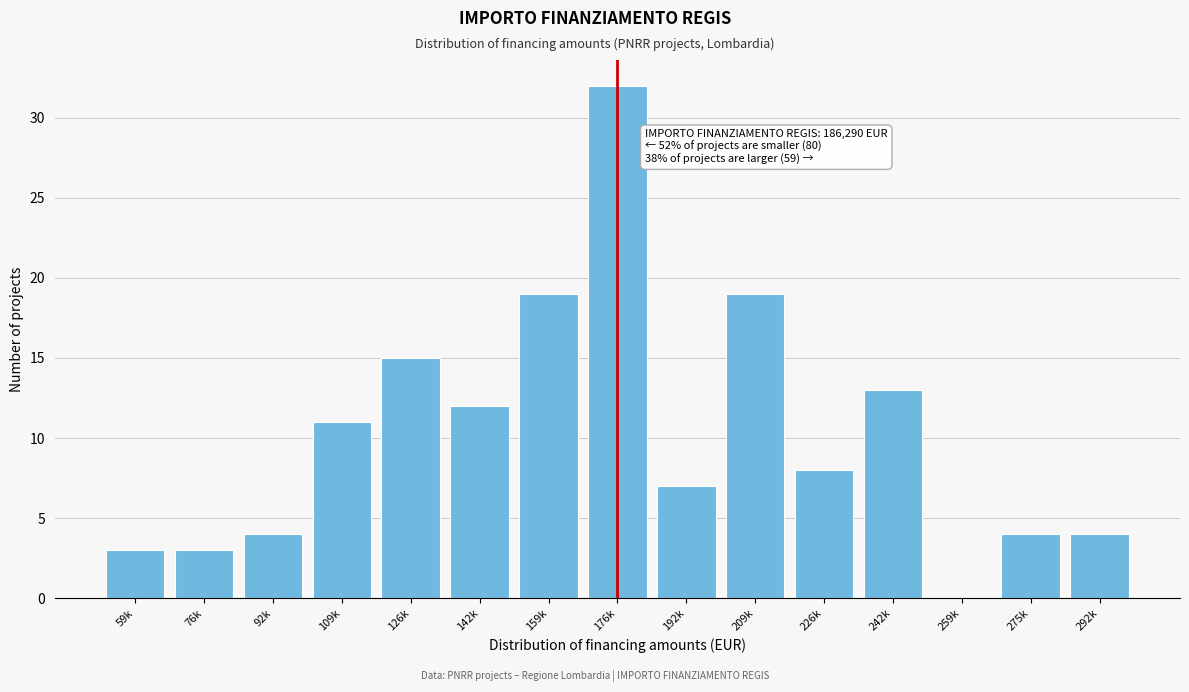

Reading left to right, transcribe all the data shown in this chart.

59k=3	76k=3	92k=4	109k=11	126k=15	142k=12	159k=19	176k=32	192k=7	209k=19	226k=8	242k=13	259k=0	275k=4	292k=4